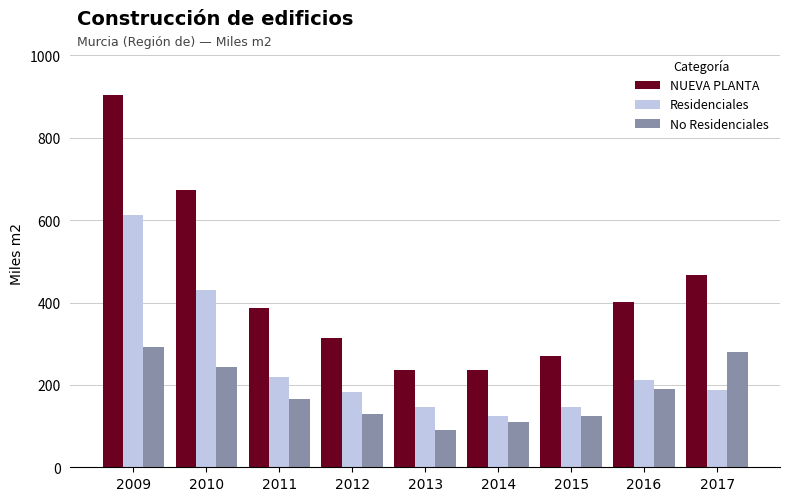

Which series has the largest range (max minus min)?

NUEVA PLANTA